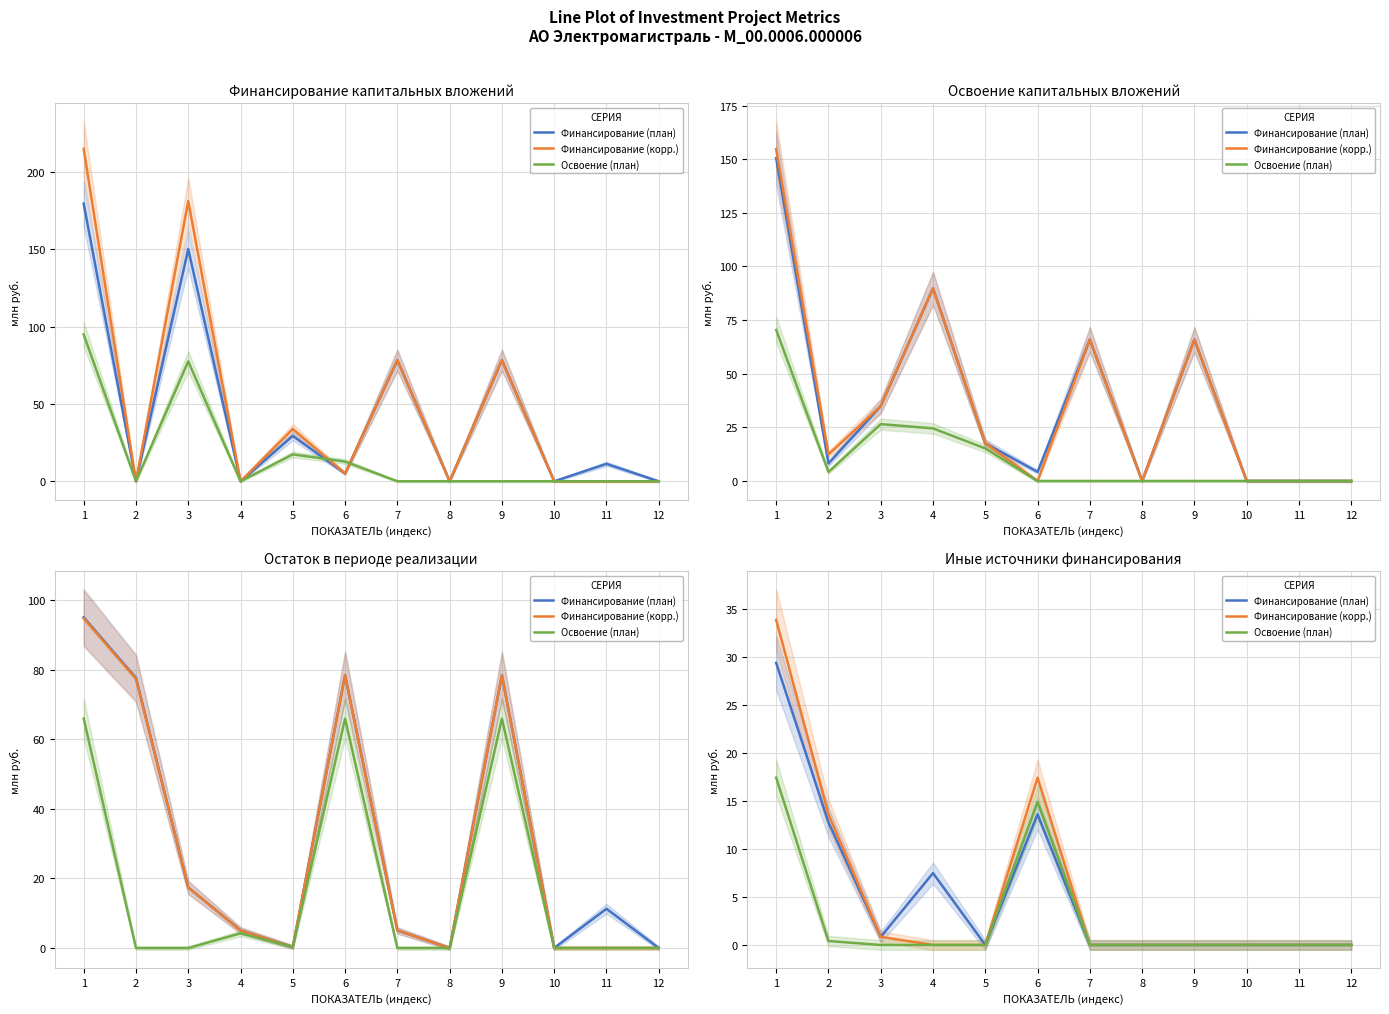

At 8, list the series in order from smallest to largest.

Финансирование (план), Финансирование (корр.), Освоение (план)